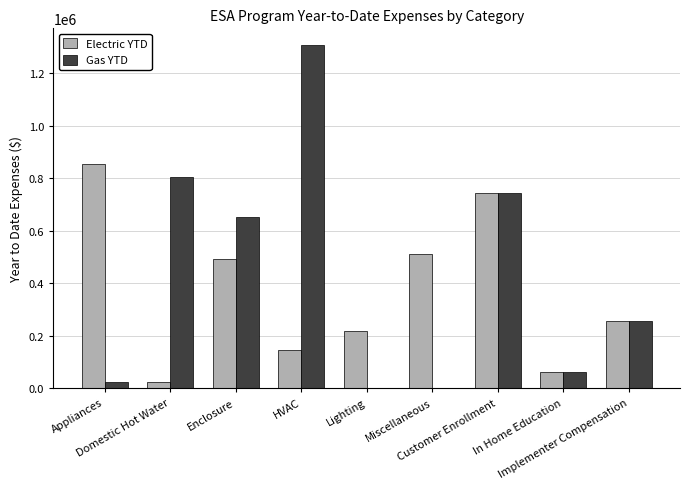

What is the difference between the Gas YTD values at Enclosure and Implementer Compensation?

396987